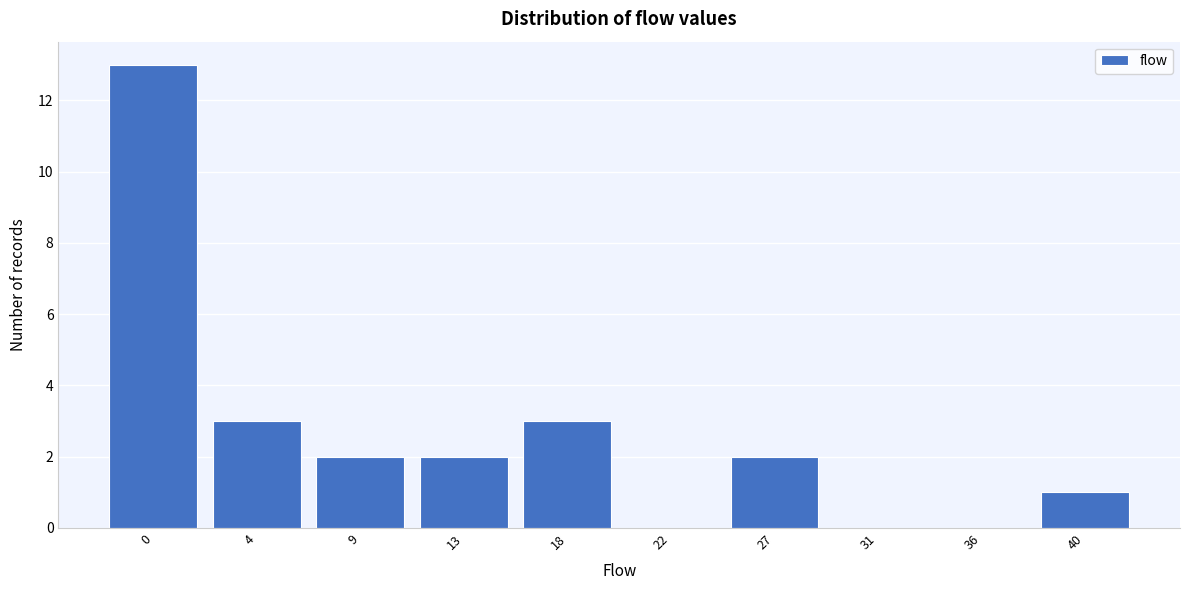

Reading left to right, transcribe all the data shown in this chart.

0=13	4=3	9=2	13=2	18=3	22=0	27=2	31=0	36=0	40=1